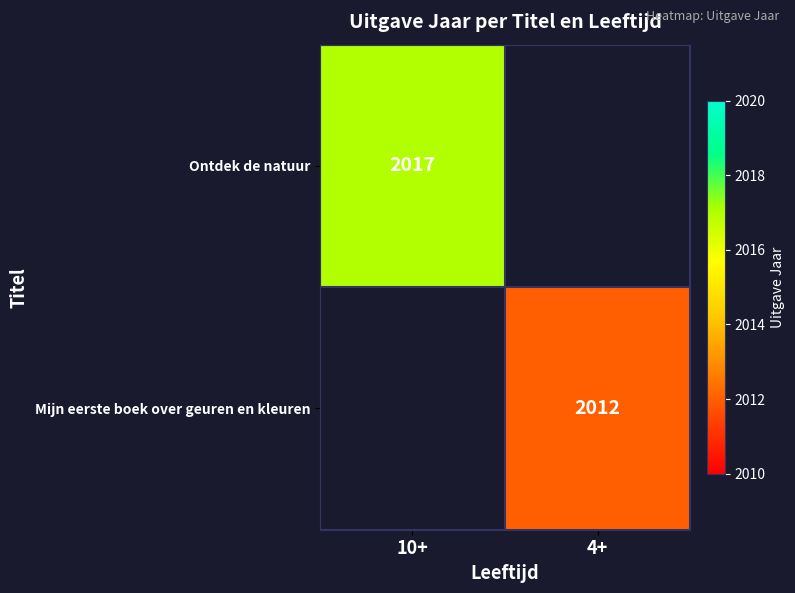

Is it true that Mijn eerste boek over geuren en kleuren equals 719 at 4+?

False